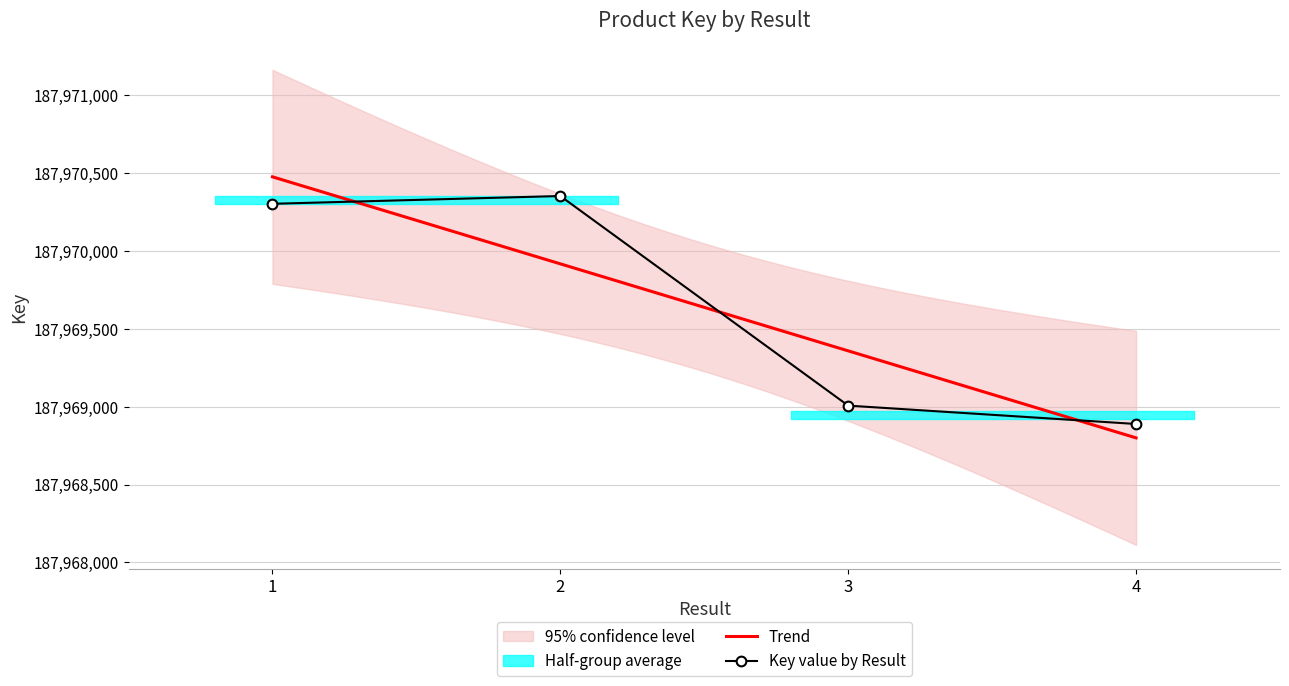

Rank the categories by value from lowest to highest.

4, 3, 1, 2